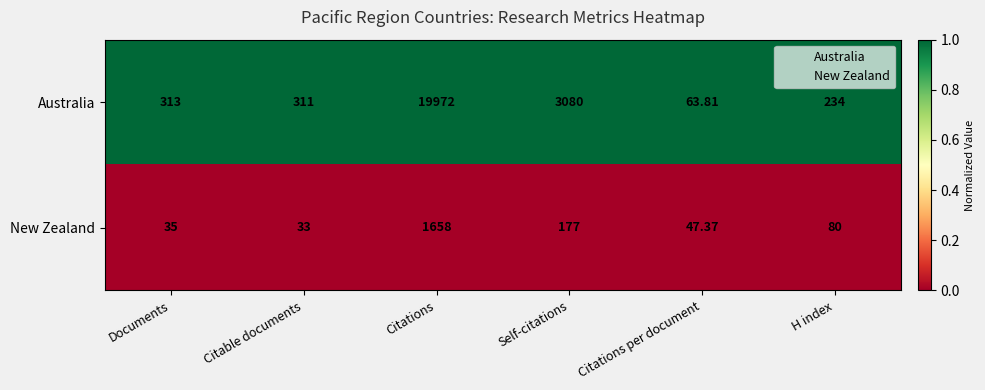

Rank the series by their average value, from highest to lowest.

Australia, New Zealand